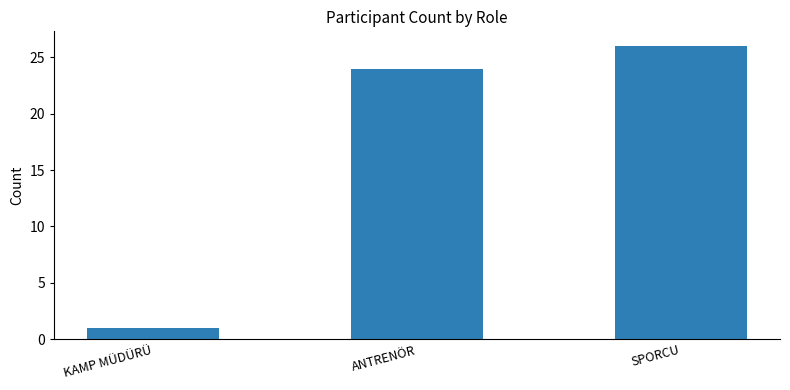

What is the change in value from ANTRENÖR to SPORCU?

+2